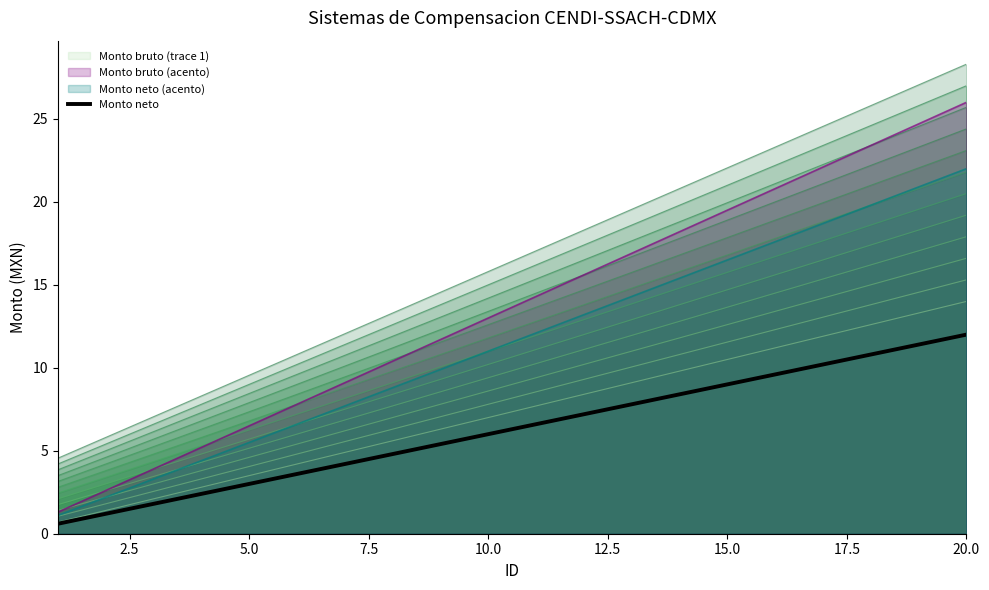

True or false: Monto bruto (acento) has a value of 4.0 at 5.0.

False